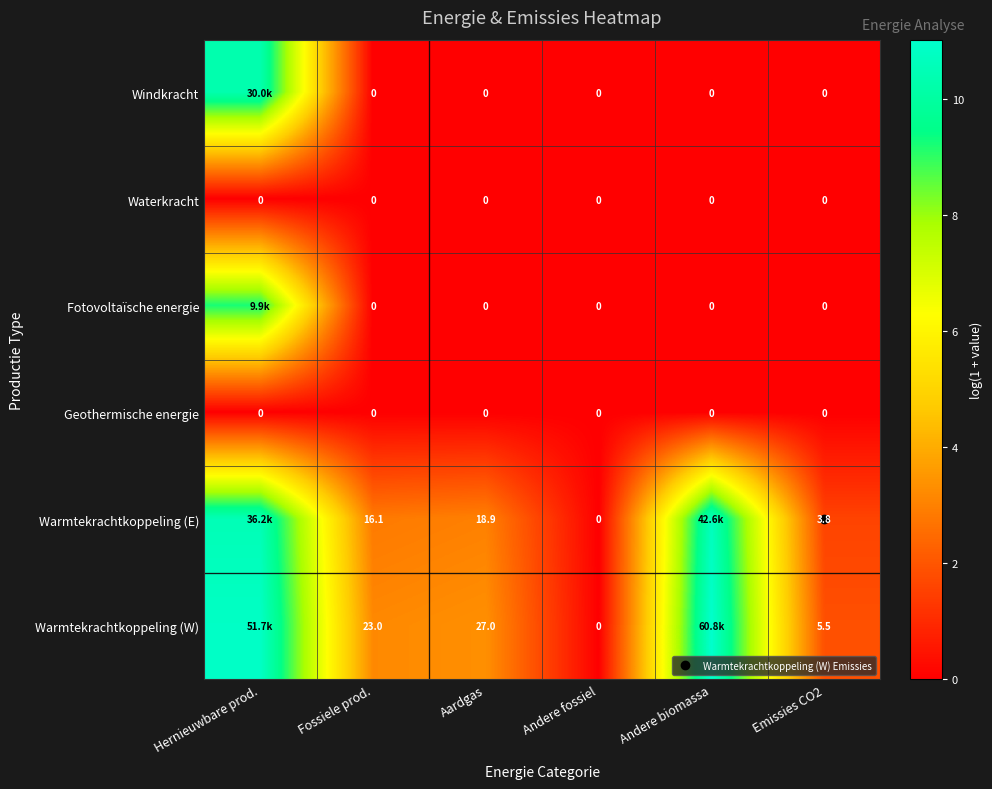

Rank the series at Aardgas from lowest to highest value.

Windkracht, Waterkracht, Fotovoltaïsche energie, Geothermische energie, Warmtekrachtkoppeling (E), Warmtekrachtkoppeling (W)